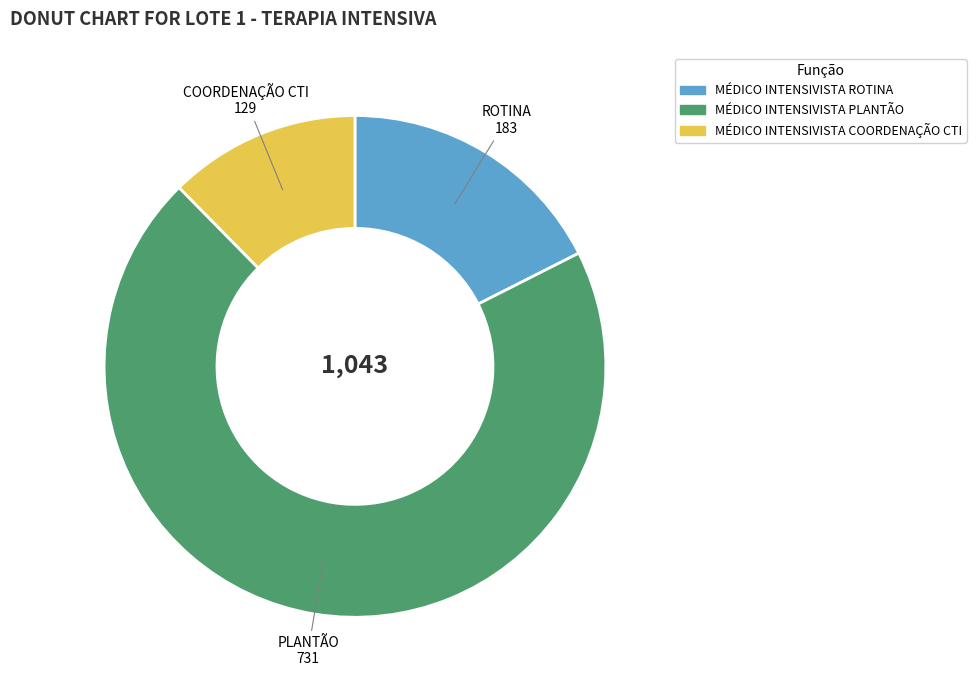

Rank the categories by value from lowest to highest.

MÉDICO INTENSIVISTA COORDENAÇÃO CTI, MÉDICO INTENSIVISTA ROTINA, MÉDICO INTENSIVISTA PLANTÃO